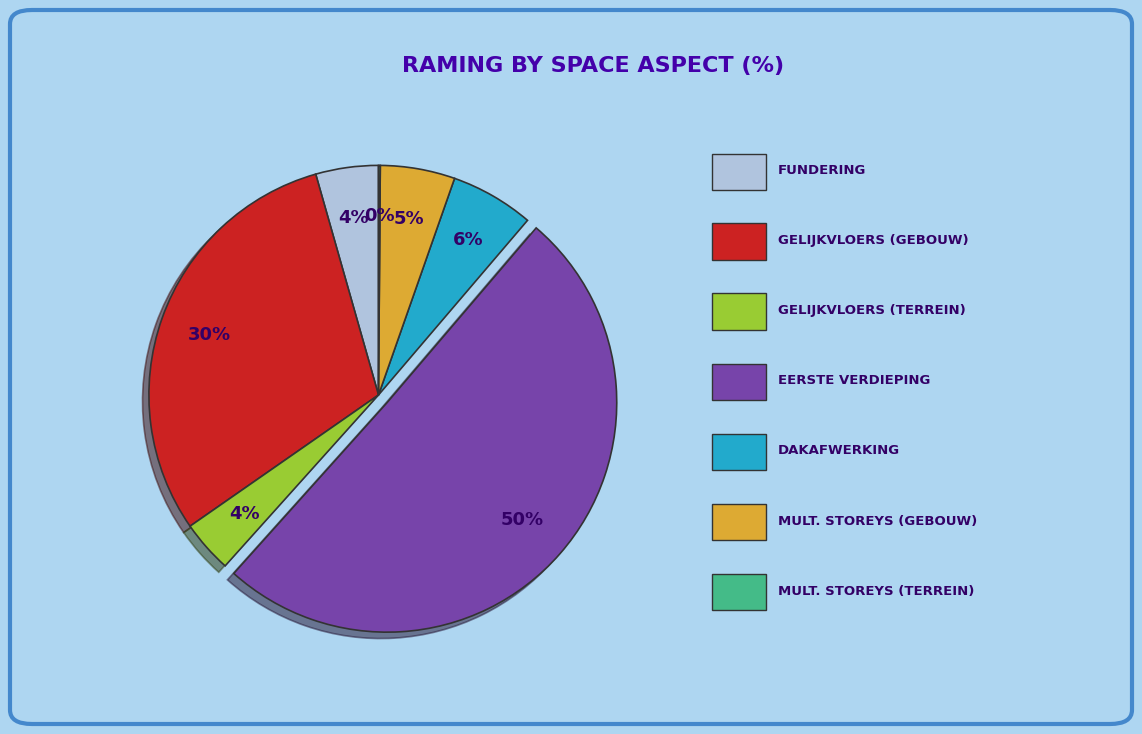

To the nearest percent, what is the average slice percentage?

14%